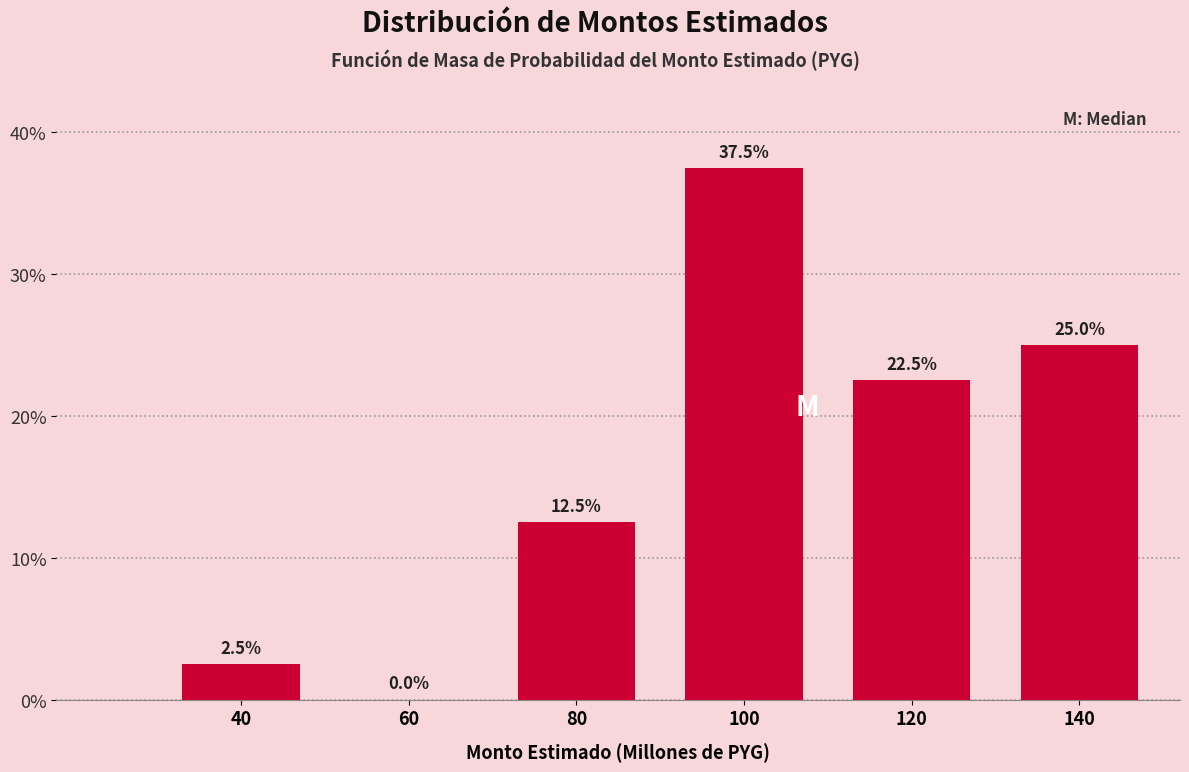

Reading left to right, transcribe all the data shown in this chart.

40=2.5	60=0.0	80=12.5	100=37.5	120=22.5	140=25.0